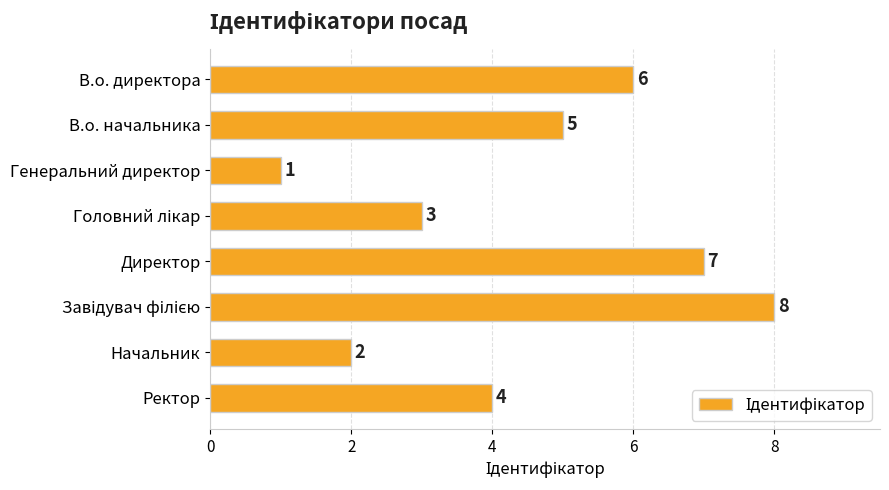

Reading top to bottom, extract all data points from this chart.

6	5	1	3	7	8	2	4